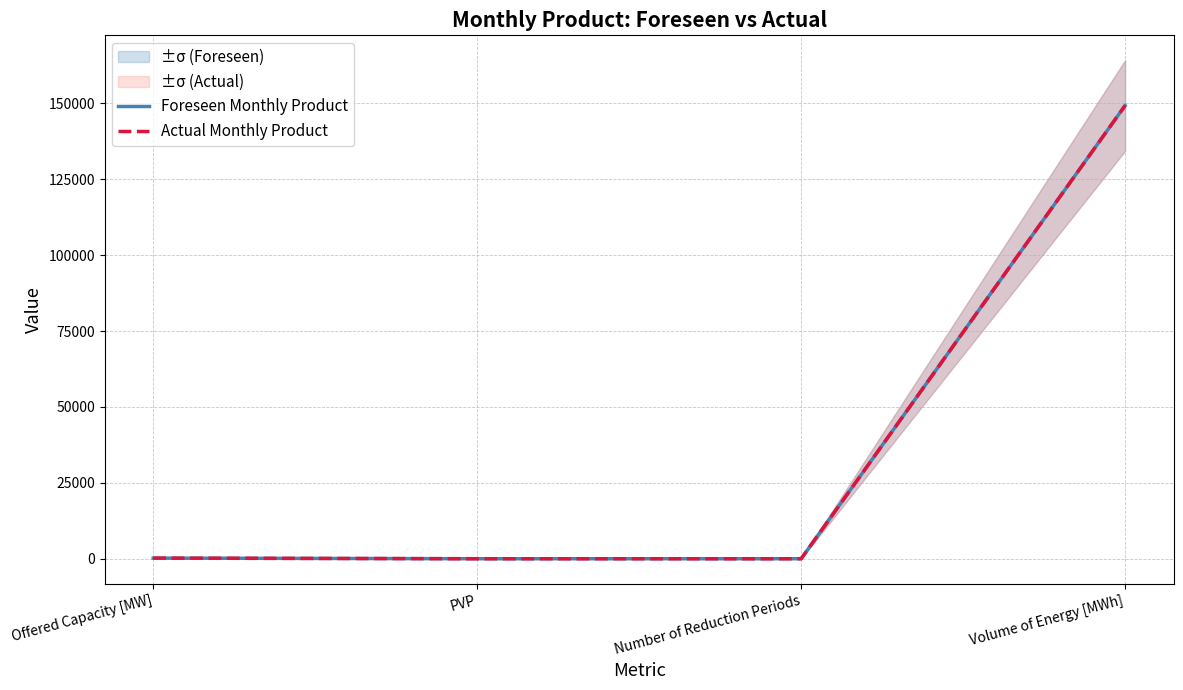

What value does the Actual Monthly Product series have at Volume of Energy [MWh], to the nearest 10?

149250